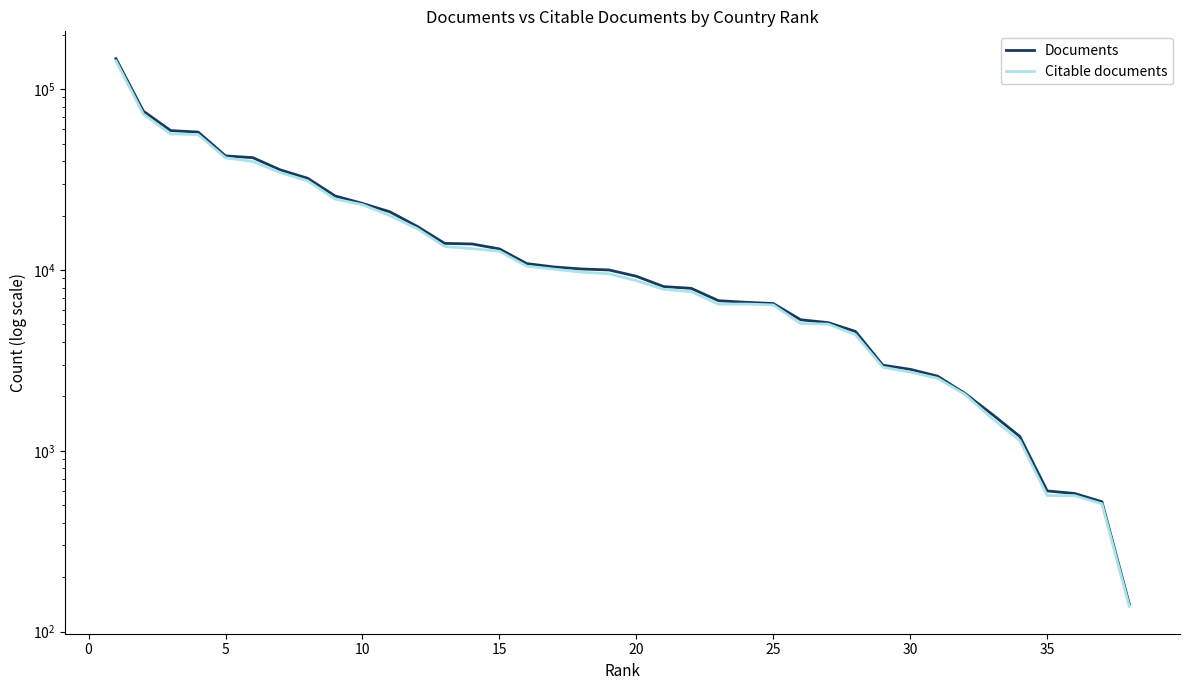

True or false: Documents and Citable documents cross at least once.

False